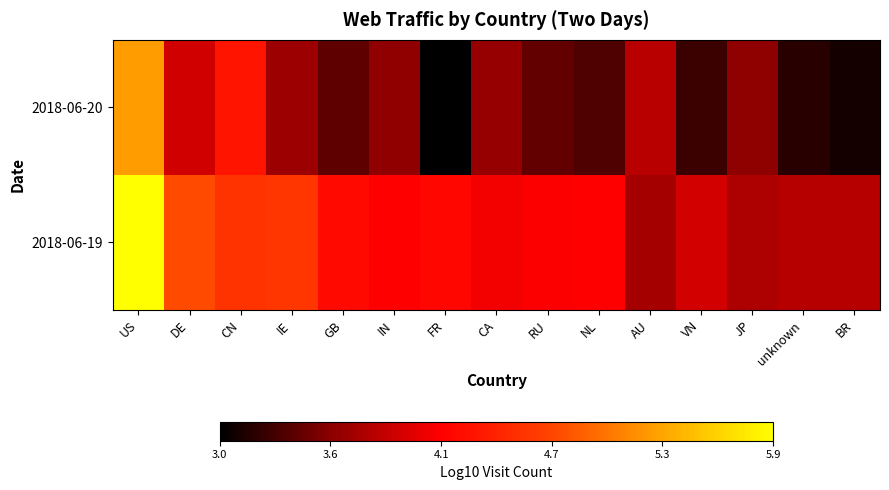

List the series in order of their peak value, lowest first.

2018-06-20, 2018-06-19